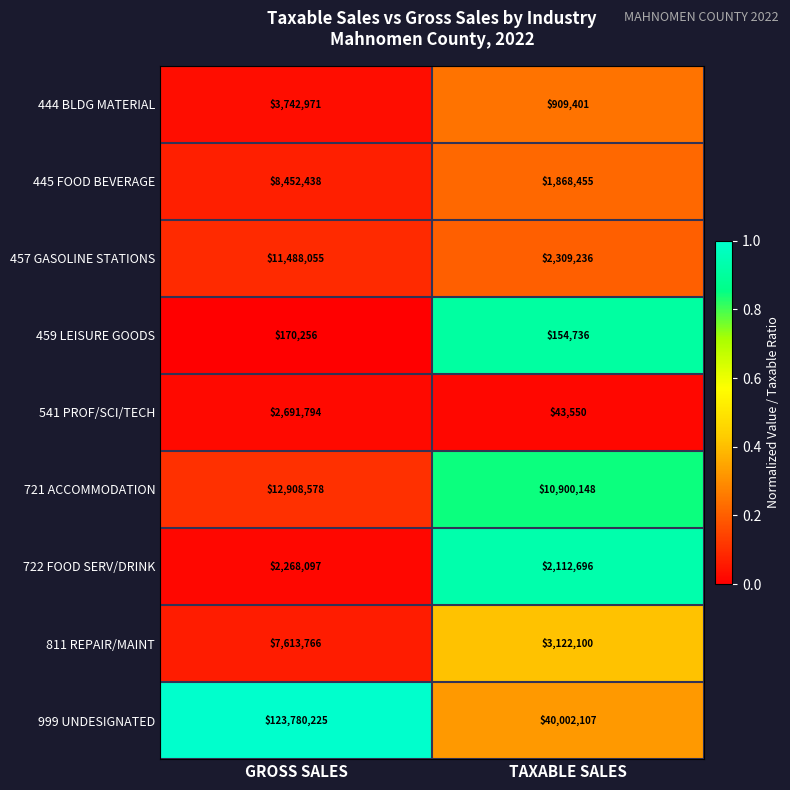

What is the greatest value displayed?

123780225